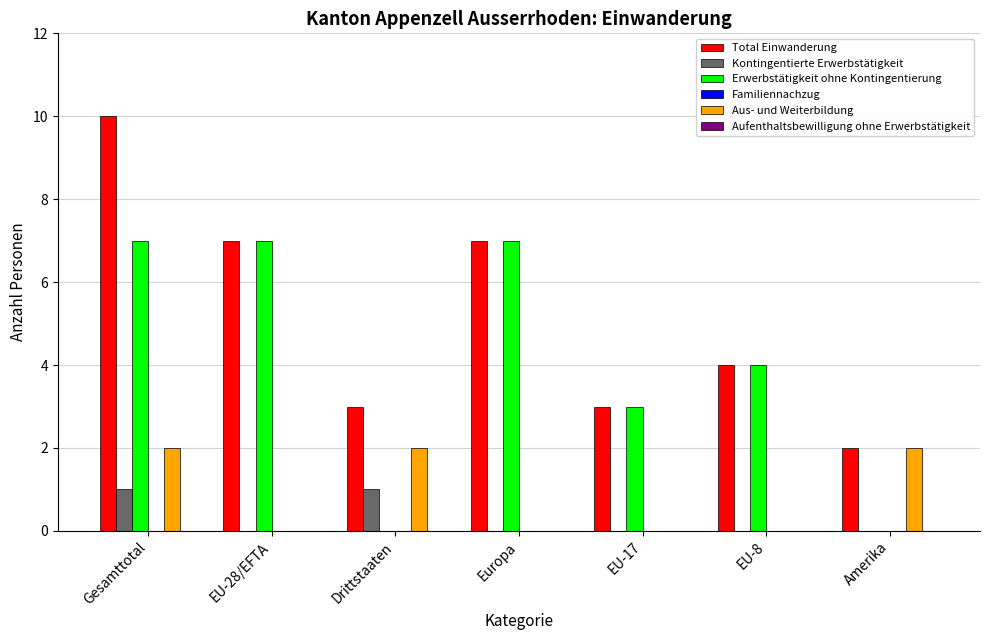

Reading left to right, list all the values displayed in this chart.

Total Einwanderung: Gesamttotal=10	EU-28/EFTA=7	Drittstaaten=3	Europa=7	EU-17=3	EU-8=4	Amerika=2
Kontingentierte Erwerbstätigkeit: Gesamttotal=1	EU-28/EFTA=0	Drittstaaten=1	Europa=0	EU-17=0	EU-8=0	Amerika=0
Erwerbstätigkeit ohne Kontingentierung: Gesamttotal=7	EU-28/EFTA=7	Drittstaaten=0	Europa=7	EU-17=3	EU-8=4	Amerika=0
Aus- und Weiterbildung: Gesamttotal=2	EU-28/EFTA=0	Drittstaaten=2	Europa=0	EU-17=0	EU-8=0	Amerika=2